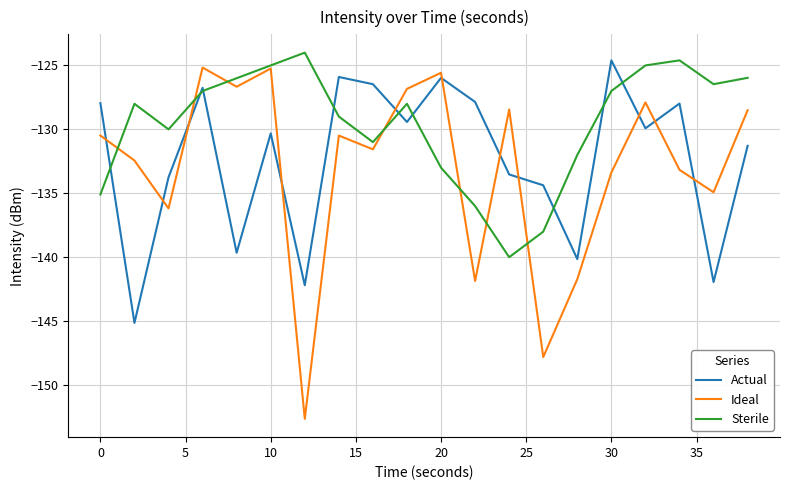

Which series has the largest total across all categories?

Sterile